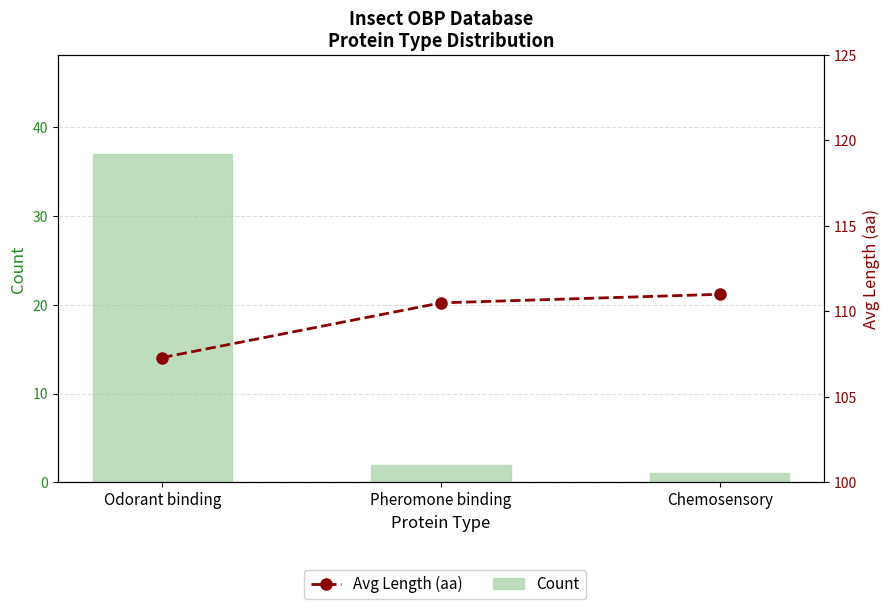

Is it true that Avg Length (aa) equals 110.5 at Pheromone binding?

True